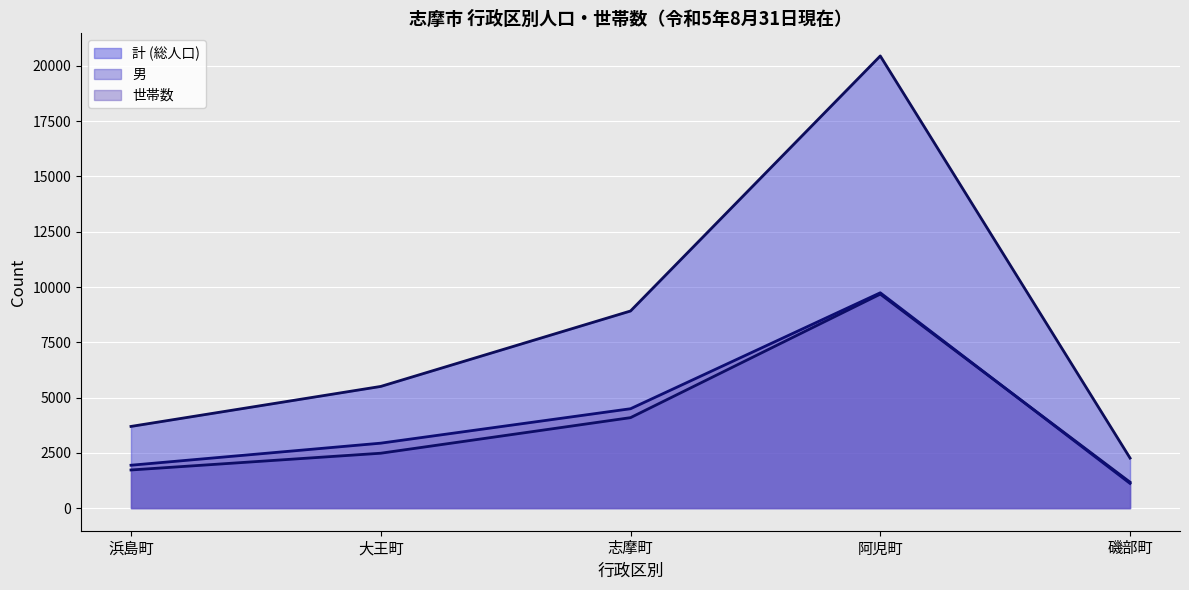

Read the 世帯数 value at 浜島町, to the nearest 50.

1950